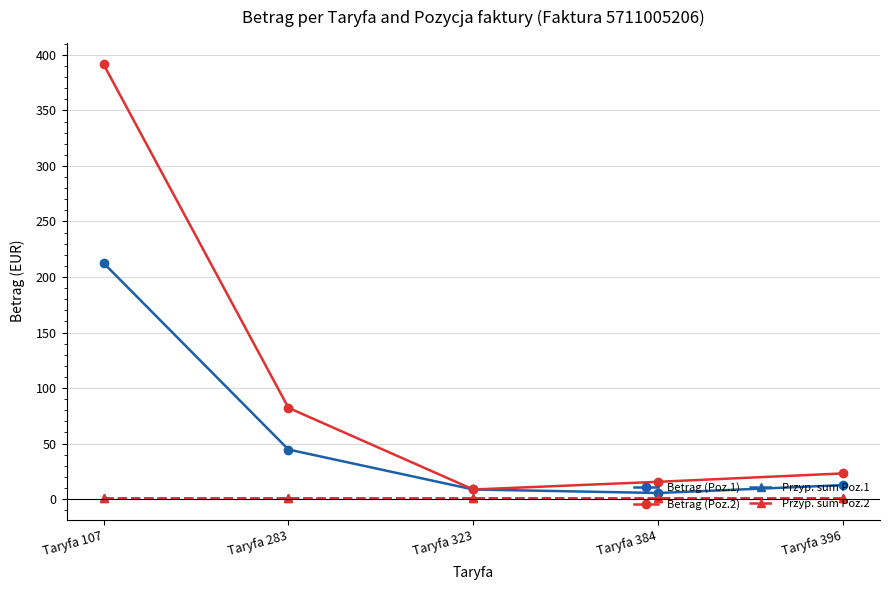

Is this an area chart (filled region under the line)?

No